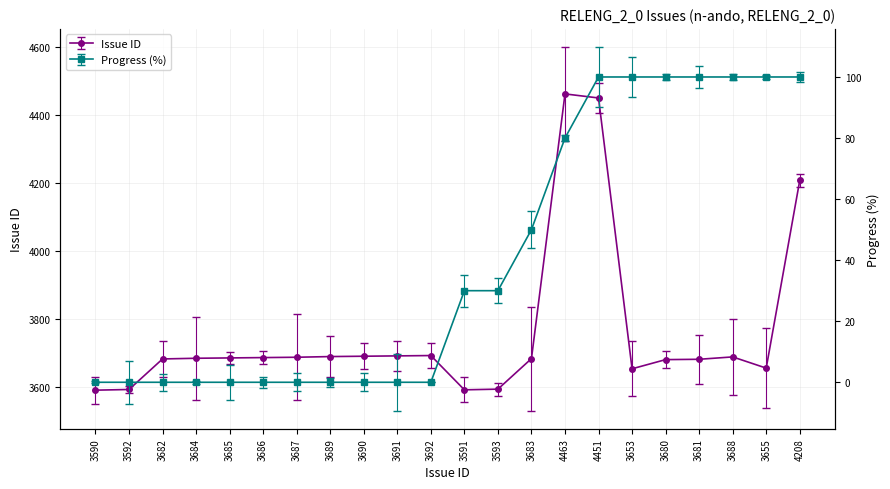

At which category is the sum across all series the highest?

4451